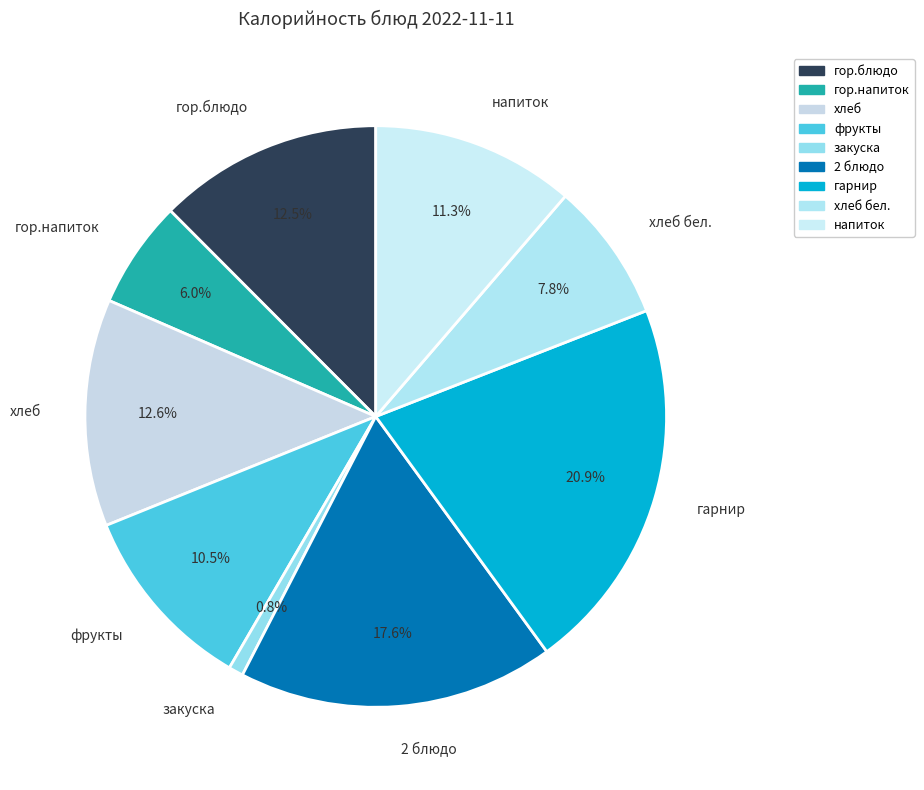

Is there a majority slice in this chart?

No